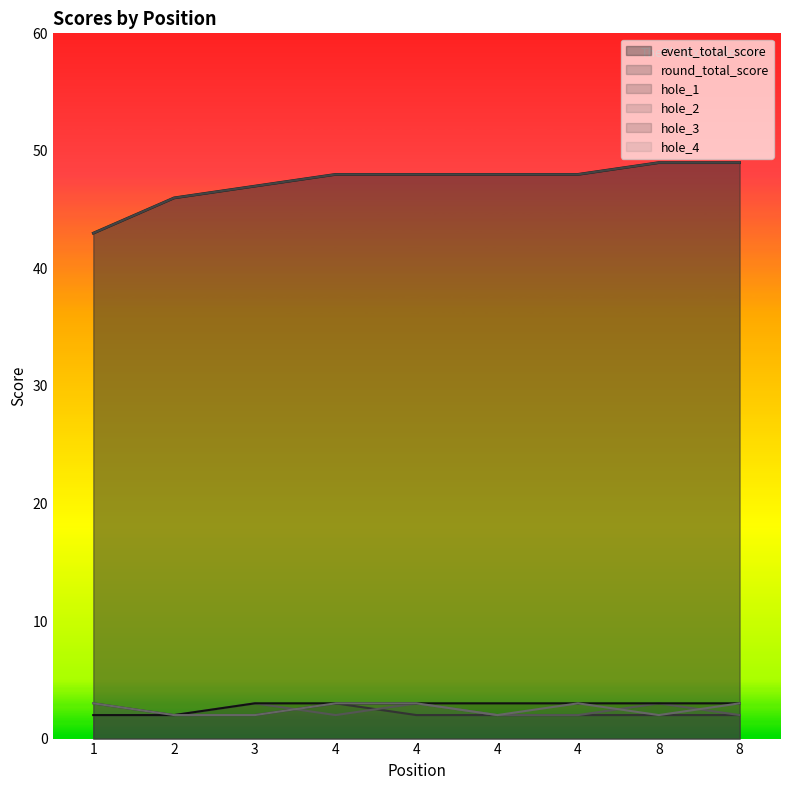

True or false: round_total_score has more than 0 points higher than both neighbors.

False